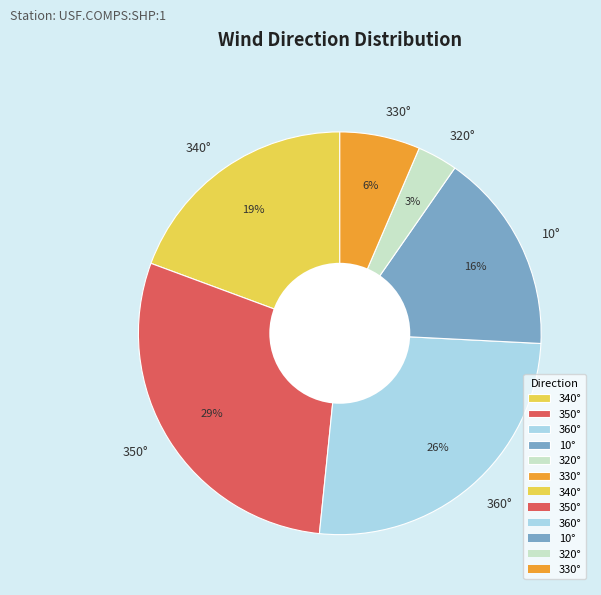

Which category has the biggest portion of the pie?

350°